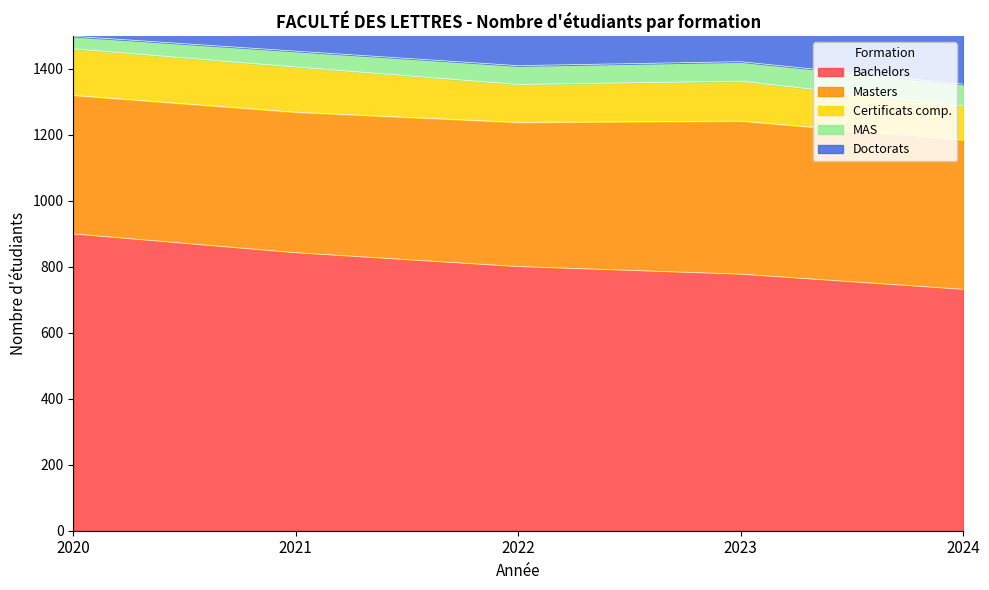

True or false: Masters has a value of 727 at 2024.

False